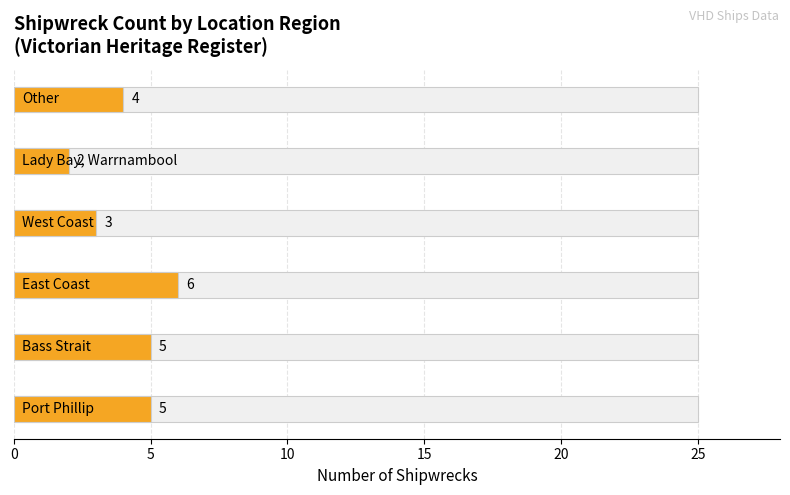

Which category has the highest value across all series?

East Coast